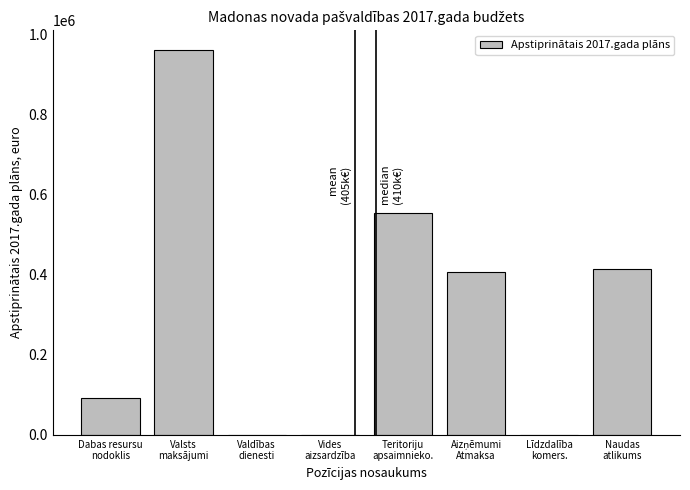

What is the greatest value displayed?

961520